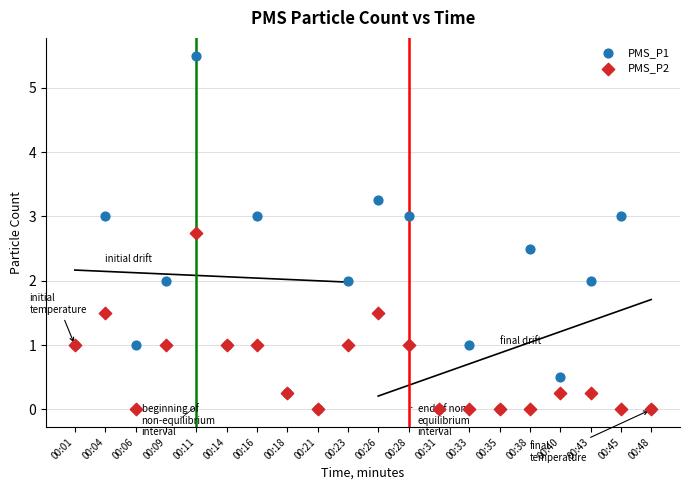

What are all the series names shown in the legend?

PMS_P1, PMS_P2